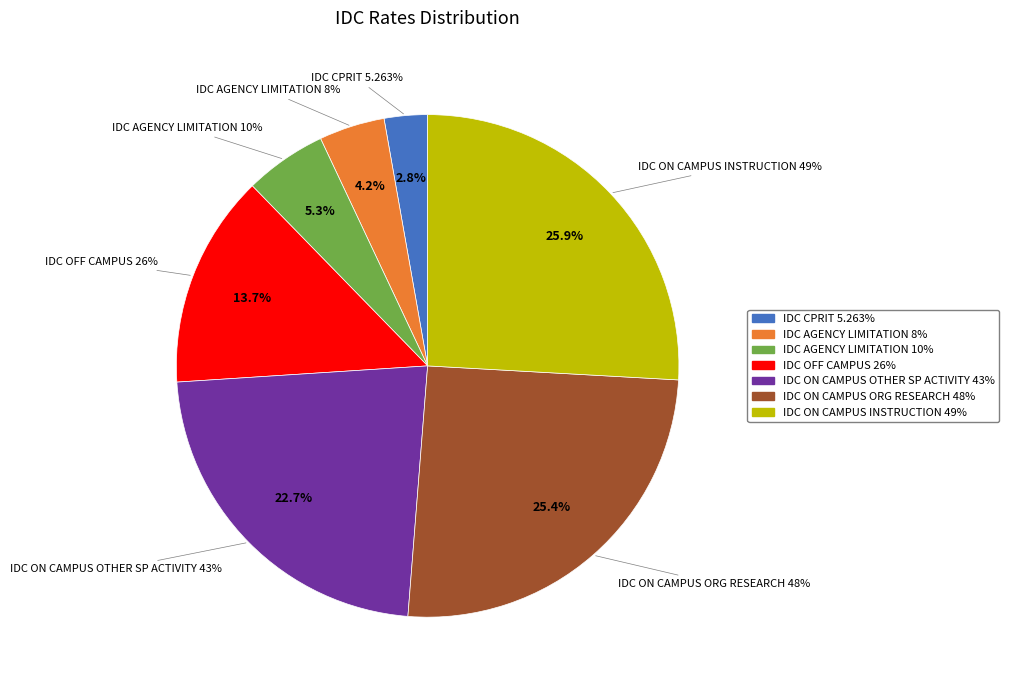

To the nearest percent, what is the difference between the largest and smallest slice percentages?

23%